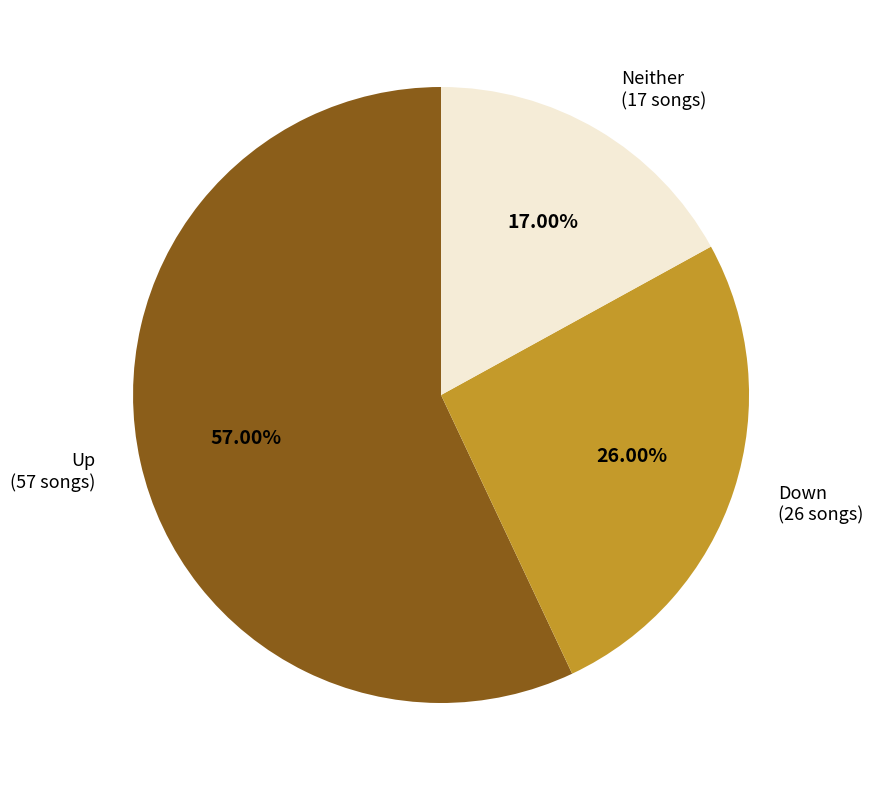

Does any single category account for the majority?

Yes